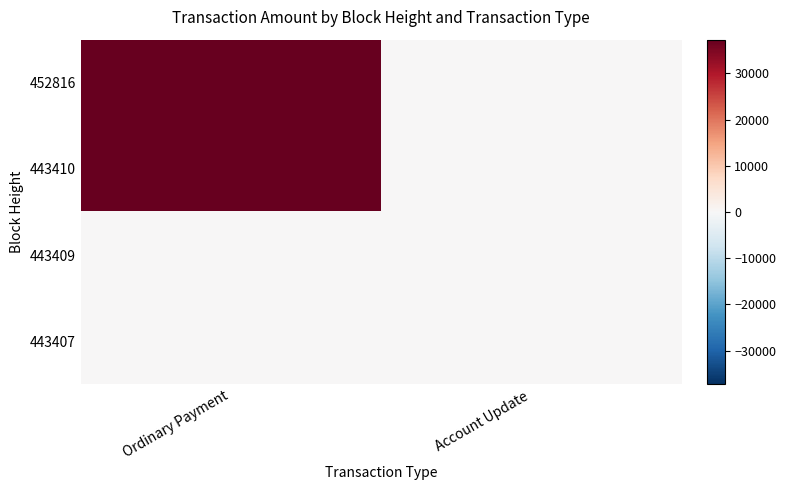

Reading right to left, list all the values displayed in this chart.

452816: Account Update=0.0	Ordinary Payment=37306.0
443410: Account Update=0.0	Ordinary Payment=37311.0
443409: Account Update=1.0	Ordinary Payment=0.0
443407: Account Update=0.0	Ordinary Payment=1.0